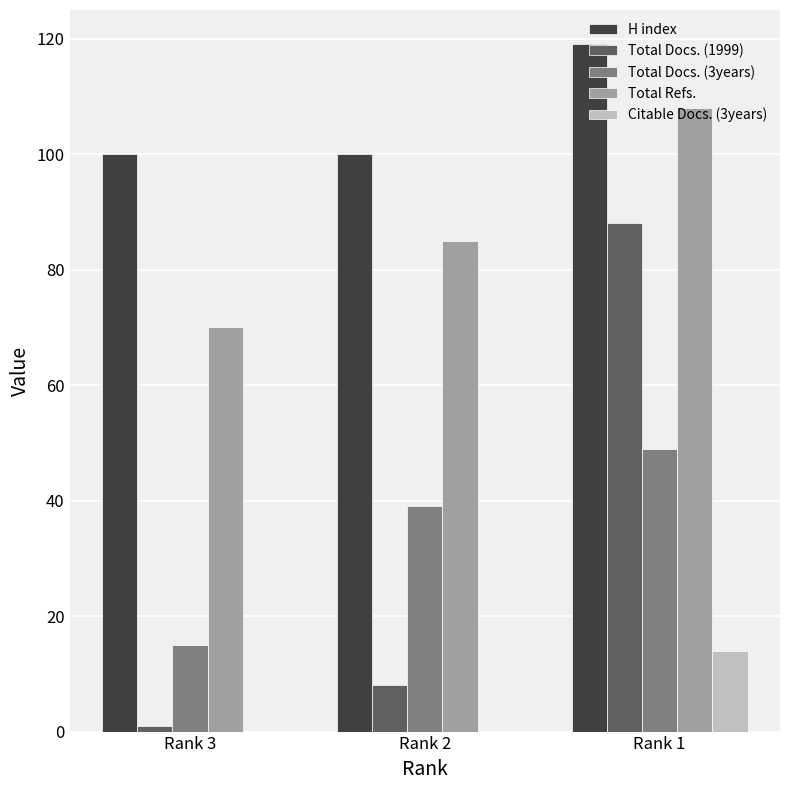

The Total Docs. (1999) series shows 1 at Rank 3. True or false?

True